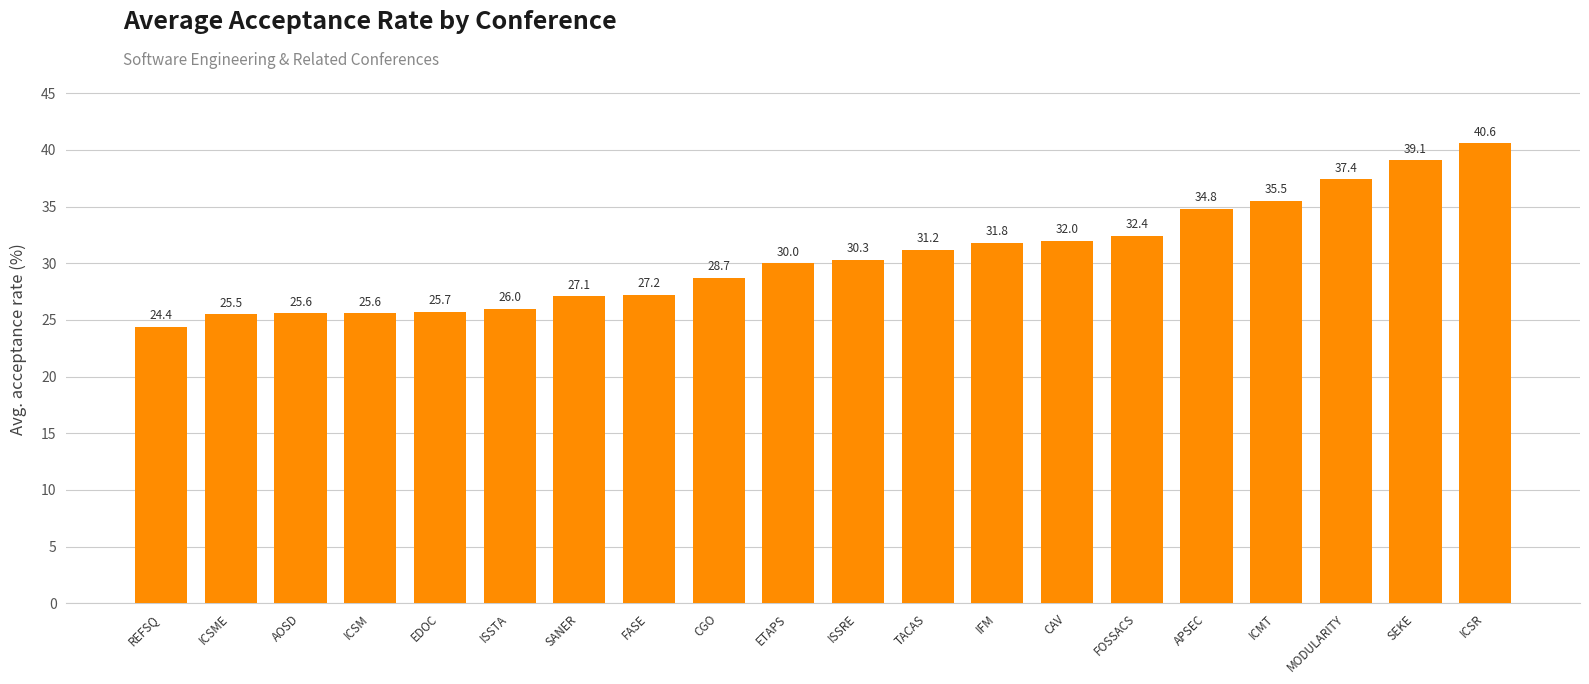

What is the smallest value displayed?

24.4